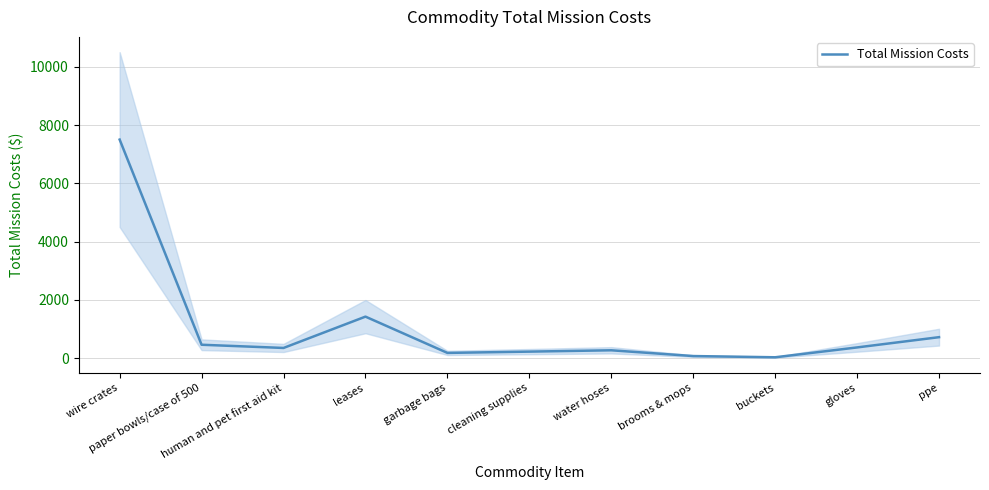

Rank the categories by value from highest to lowest.

wire crates, leases, ppe, paper bowls/case of 500, gloves, human and pet first aid kit, water hoses, cleaning supplies, garbage bags, brooms & mops, buckets